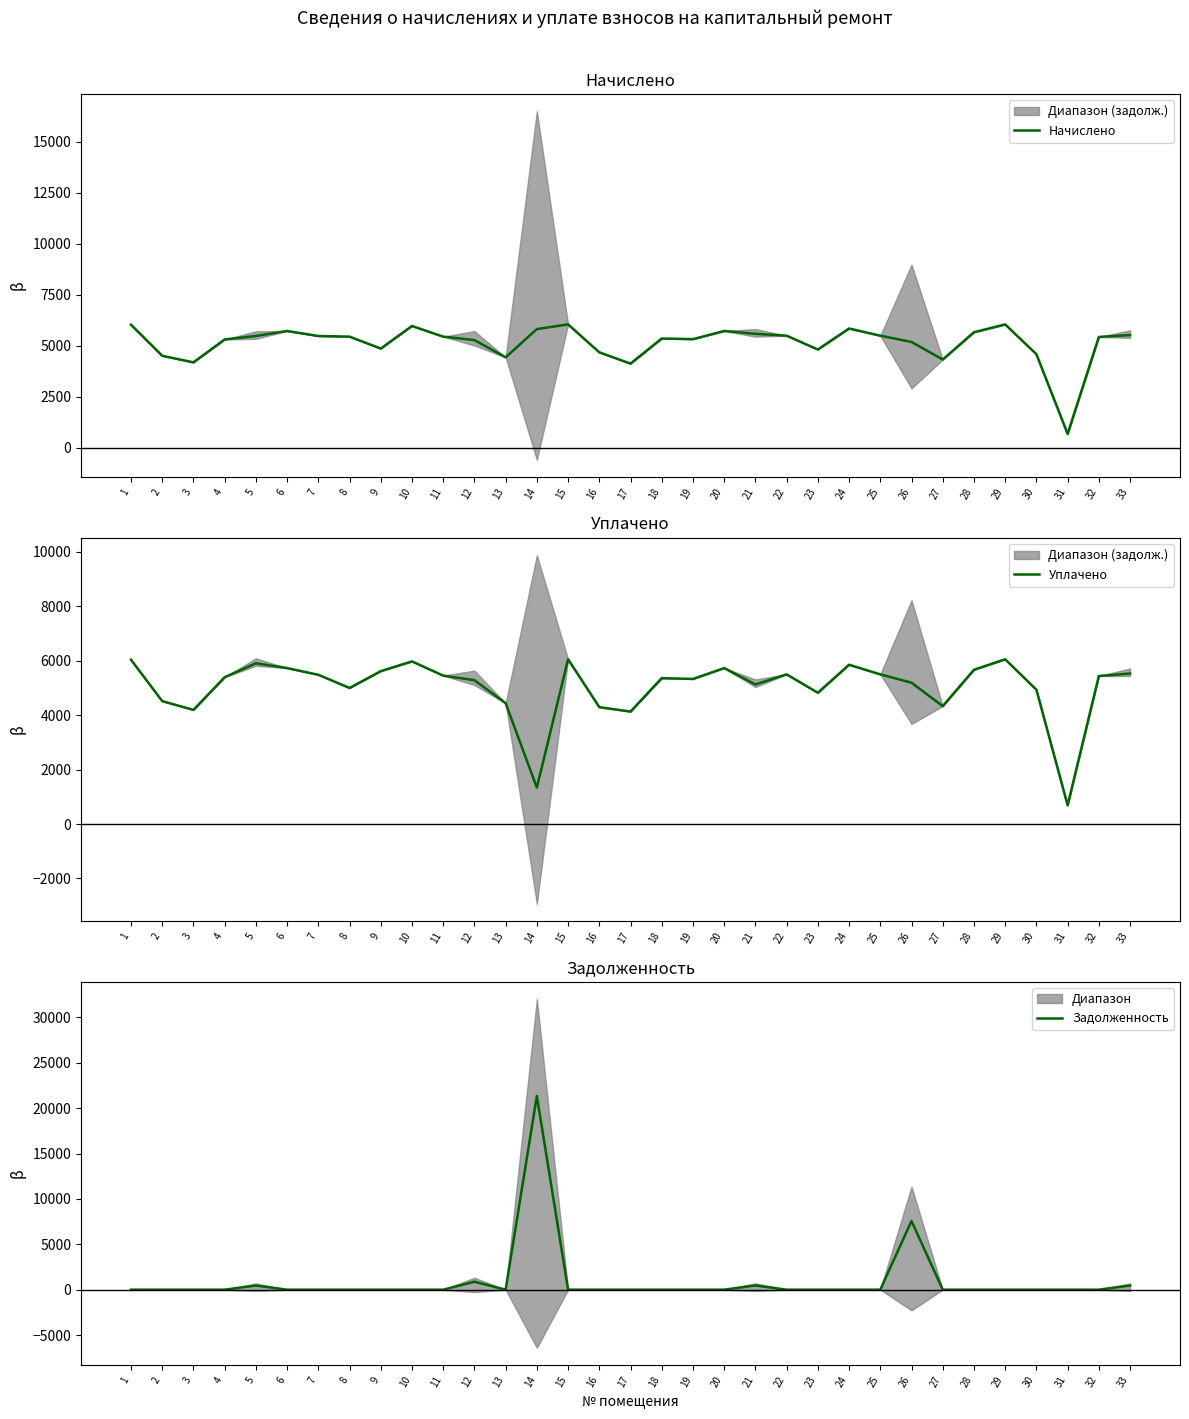

At which category is the sum across all series the highest?

14